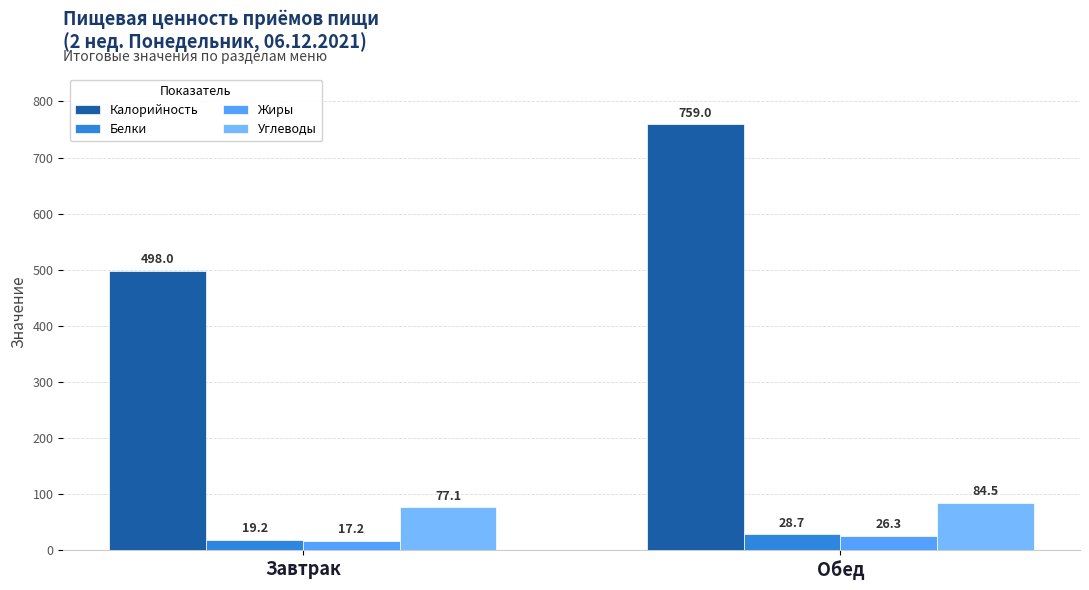

At which category is the sum across all series the highest?

Обед